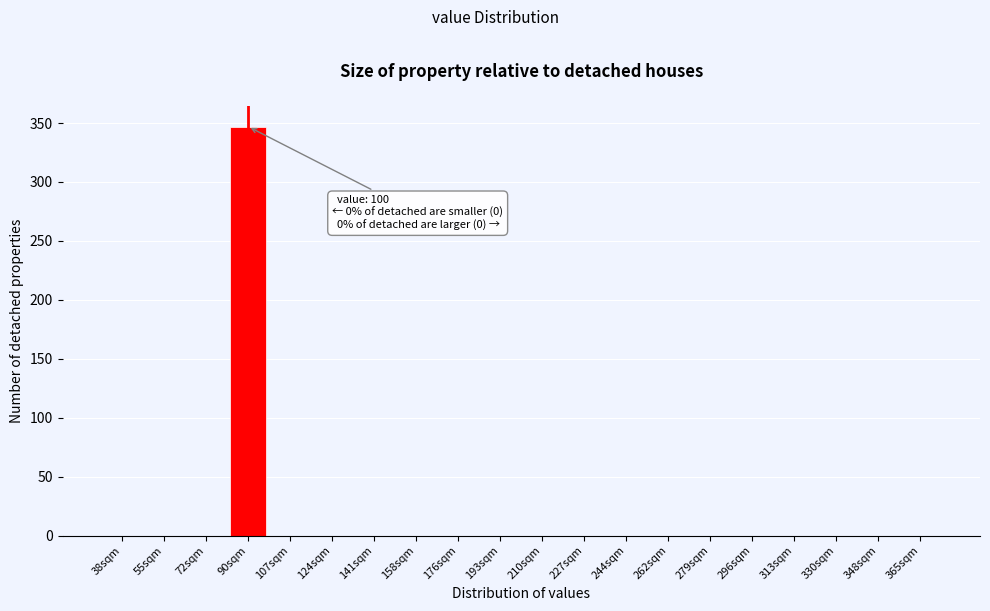

Reading left to right, extract all data points from this chart.

38sqm=0	55sqm=0	72sqm=0	90sqm=347	107sqm=0	124sqm=0	141sqm=0	158sqm=0	176sqm=0	193sqm=0	210sqm=0	227sqm=0	244sqm=0	262sqm=0	279sqm=0	296sqm=0	313sqm=0	330sqm=0	348sqm=0	365sqm=0